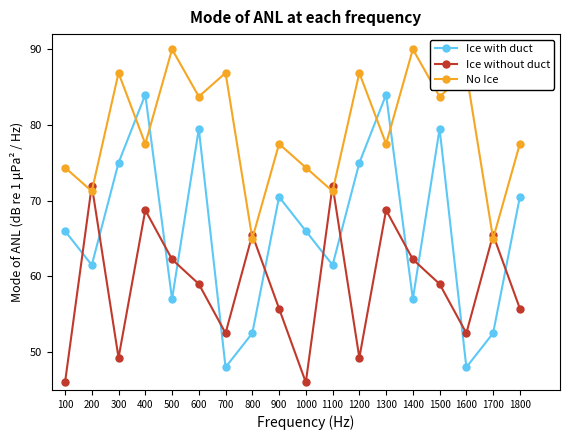

What is the minimum value shown in the chart?

46.0